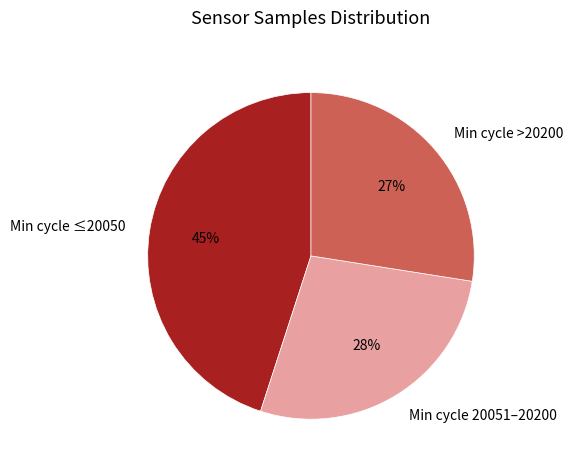

Which slice is the largest?

Min cycle ≤20050